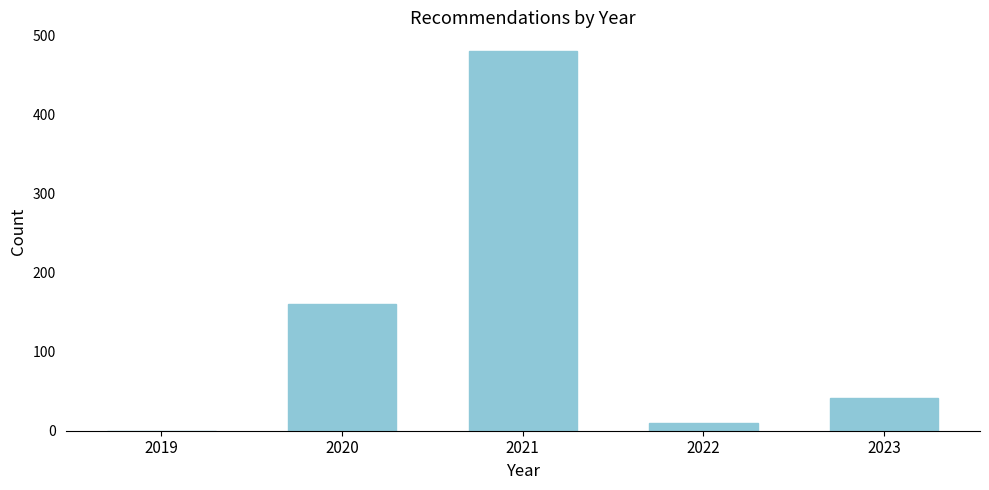

Reading left to right, what are all the values shown in this chart?

2019=0	2020=160	2021=480	2022=10	2023=42